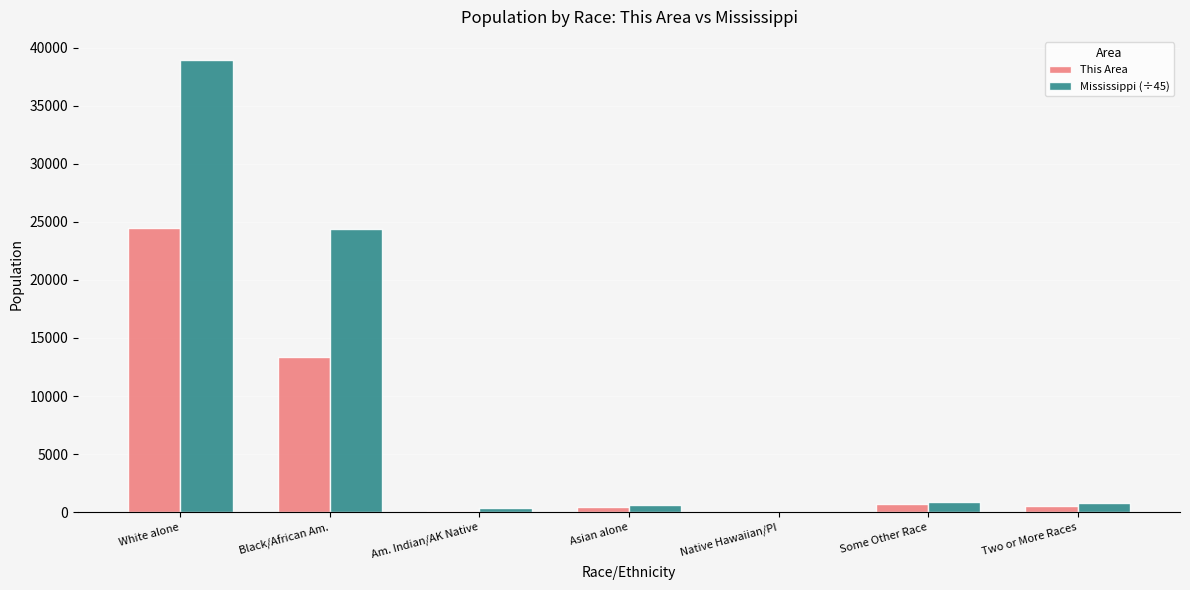

Is it true that This Area equals 10.0 at Native Hawaiian/PI?

True